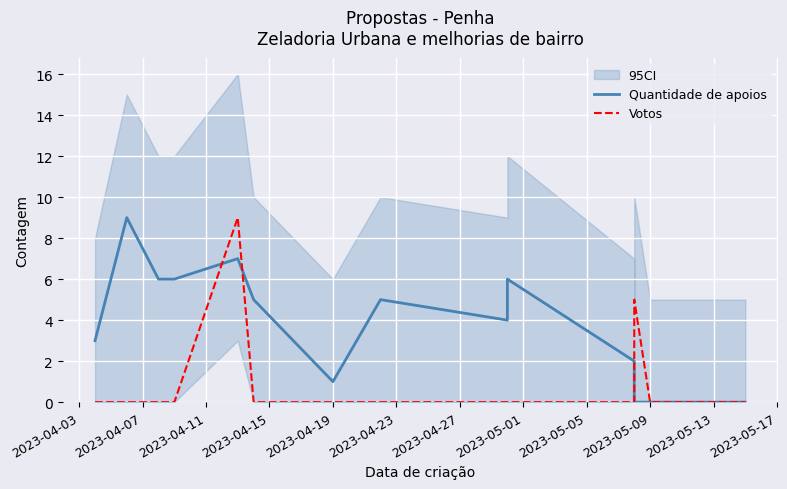

How many times do Votos and Quantidade de apoios cross each other?

2